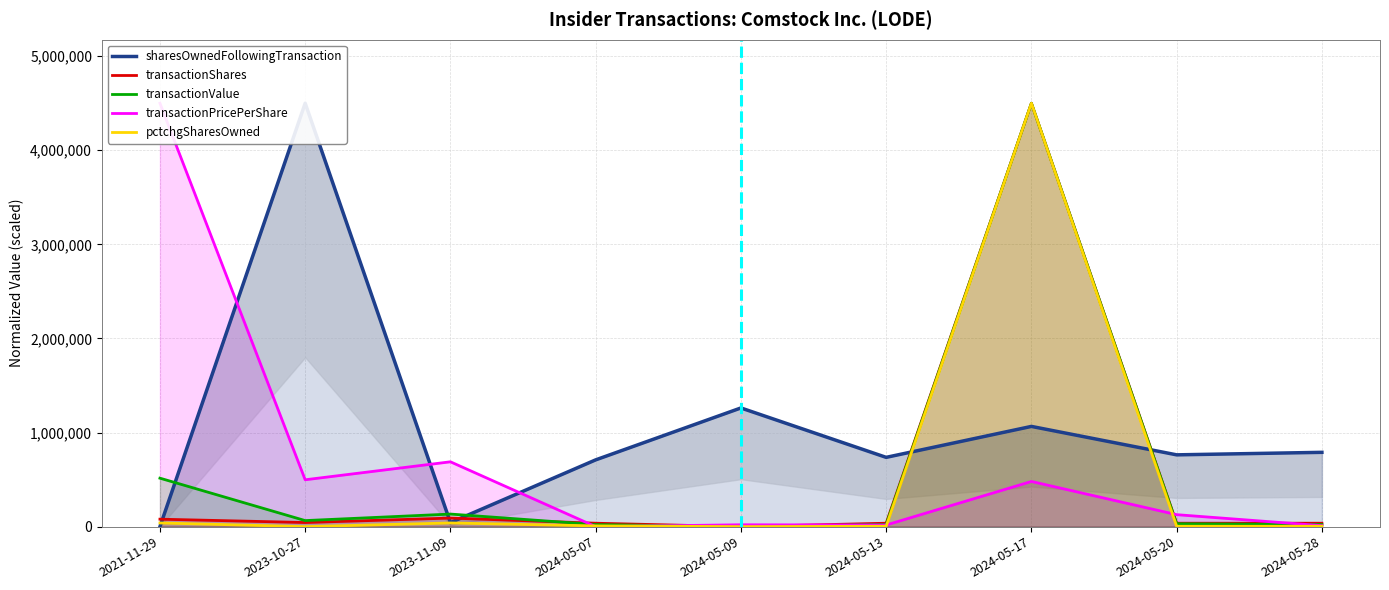

In transactionPricePerShare, how many points are lower than both neighbors (excluding endpoints)?

3